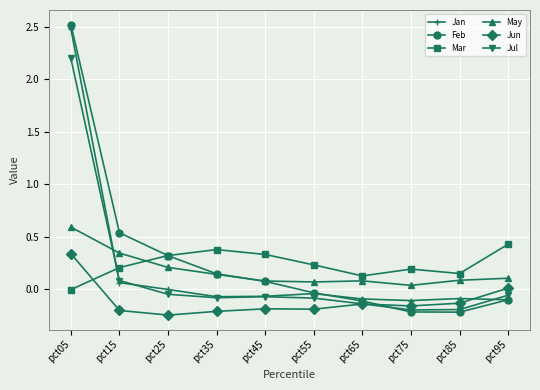

What is the greatest value displayed?

2.5